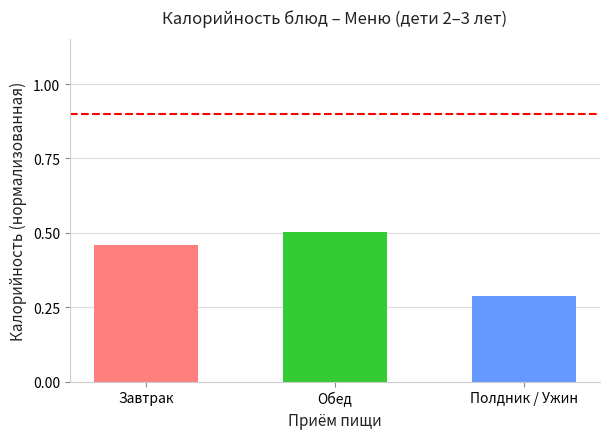

Which has a higher value, Полдник / Ужин or Обед?

Обед